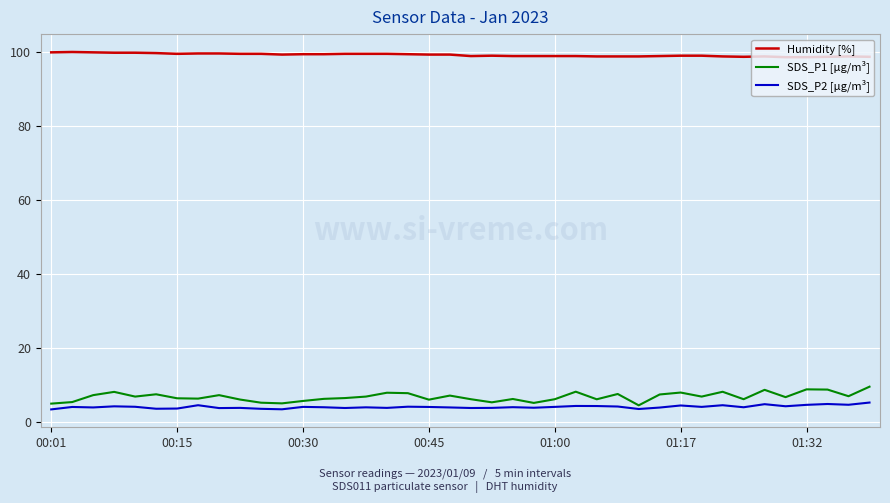

True or false: Humidity [%] and SDS_P2 [µg/m³] cross at least once.

False